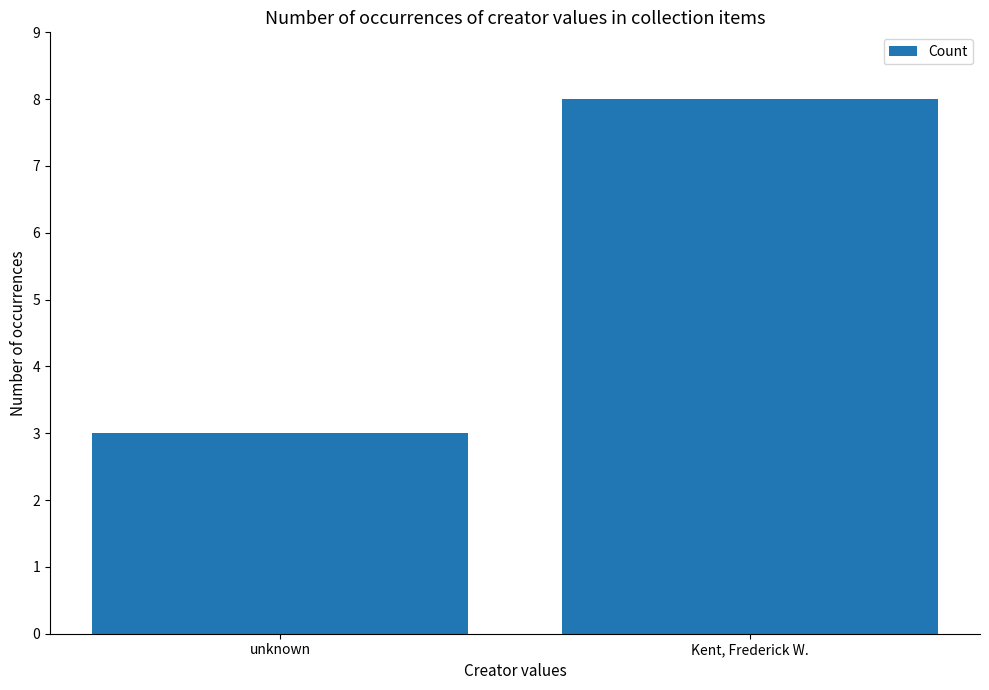

The chart shows a value of 1 at unknown. True or false?

False